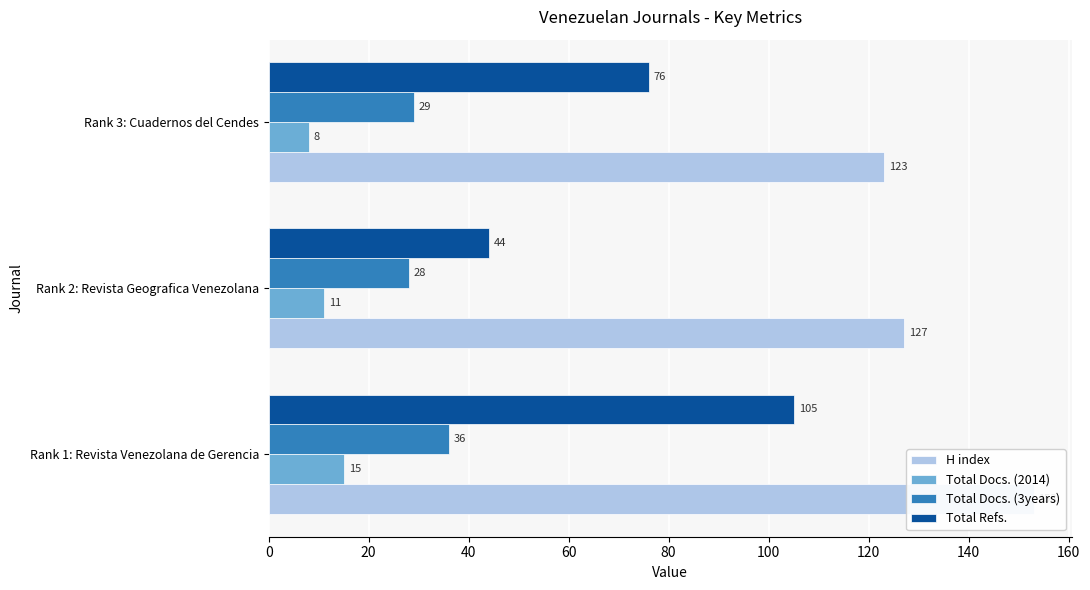

Which series has the largest total across all categories?

H index